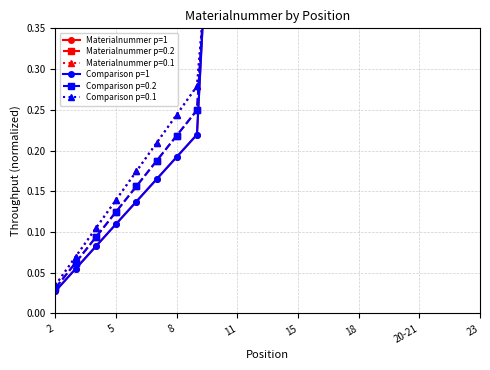

Which has a higher value, 11 or 2?

11